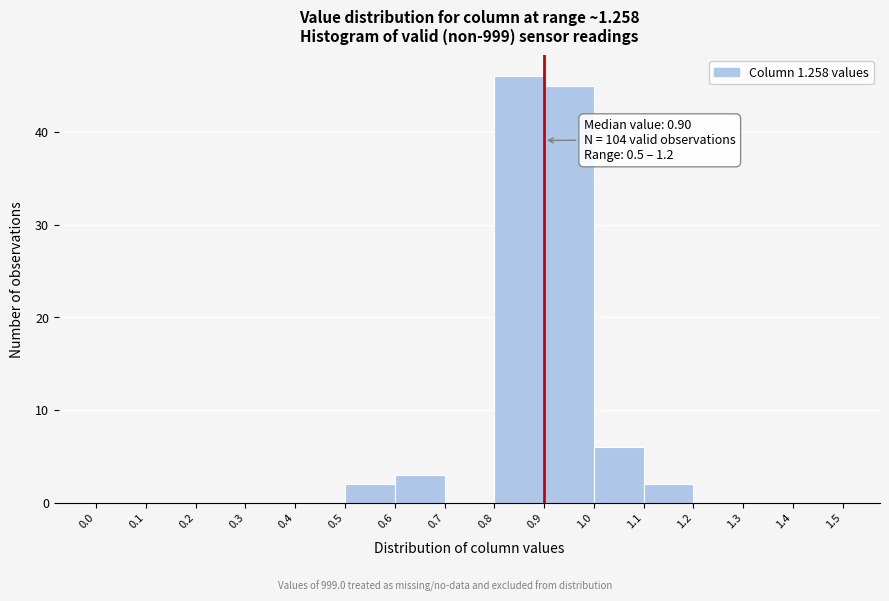

Over which range of the x-axis is the bar tallest?

0.8 to 0.9